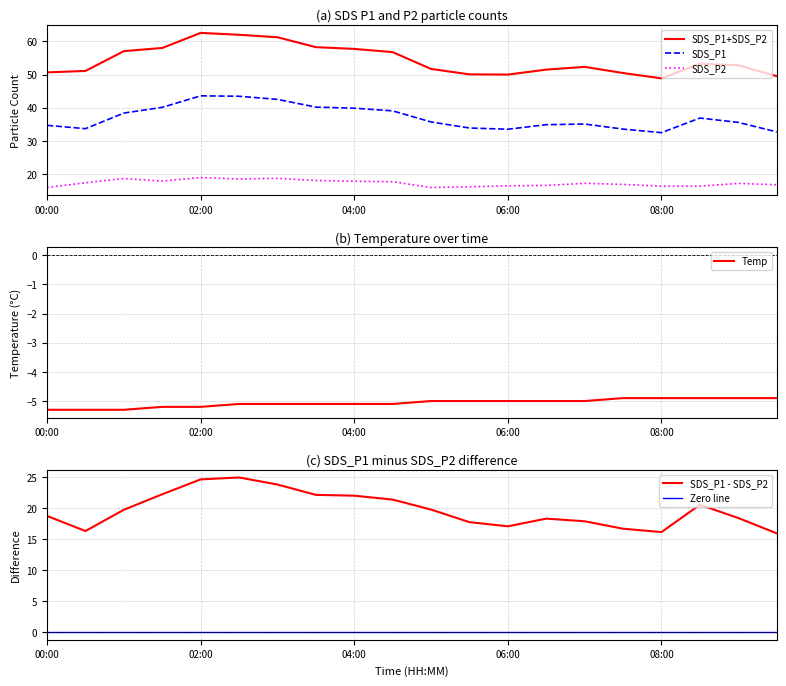

True or false: SDS_P1 - SDS_P2 and SDS_P1+SDS_P2 cross at least once.

False